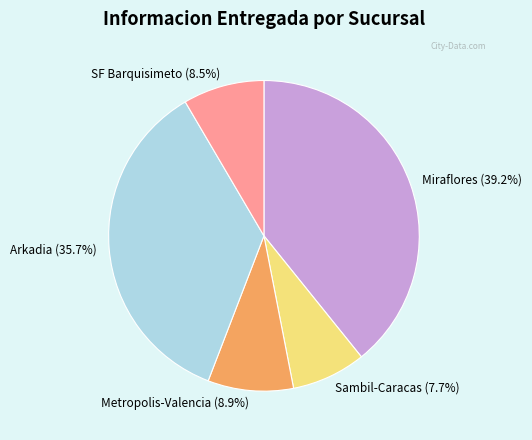

Approximately how many times larger is the value at Miraflores (39.2%) compared to SF Barquisimeto (8.5%)?

4.6